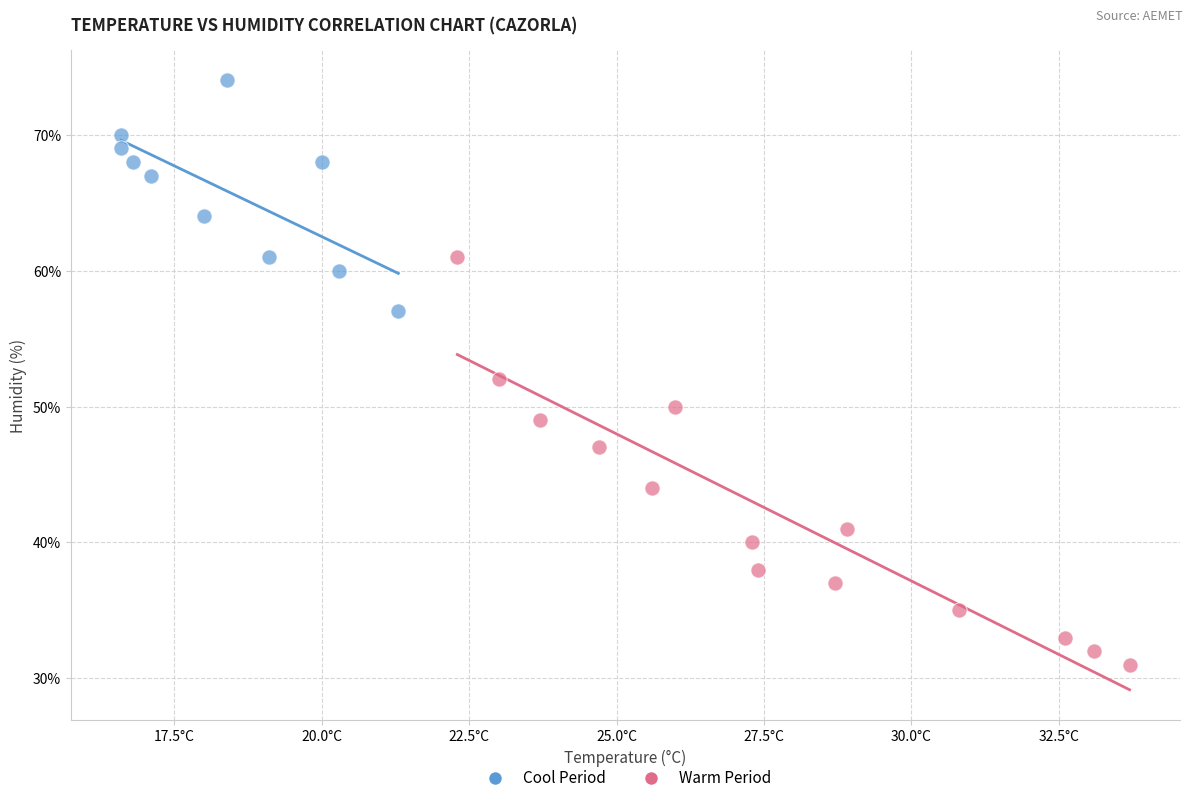

Which series reaches the minimum Y coordinate?

Warm Period